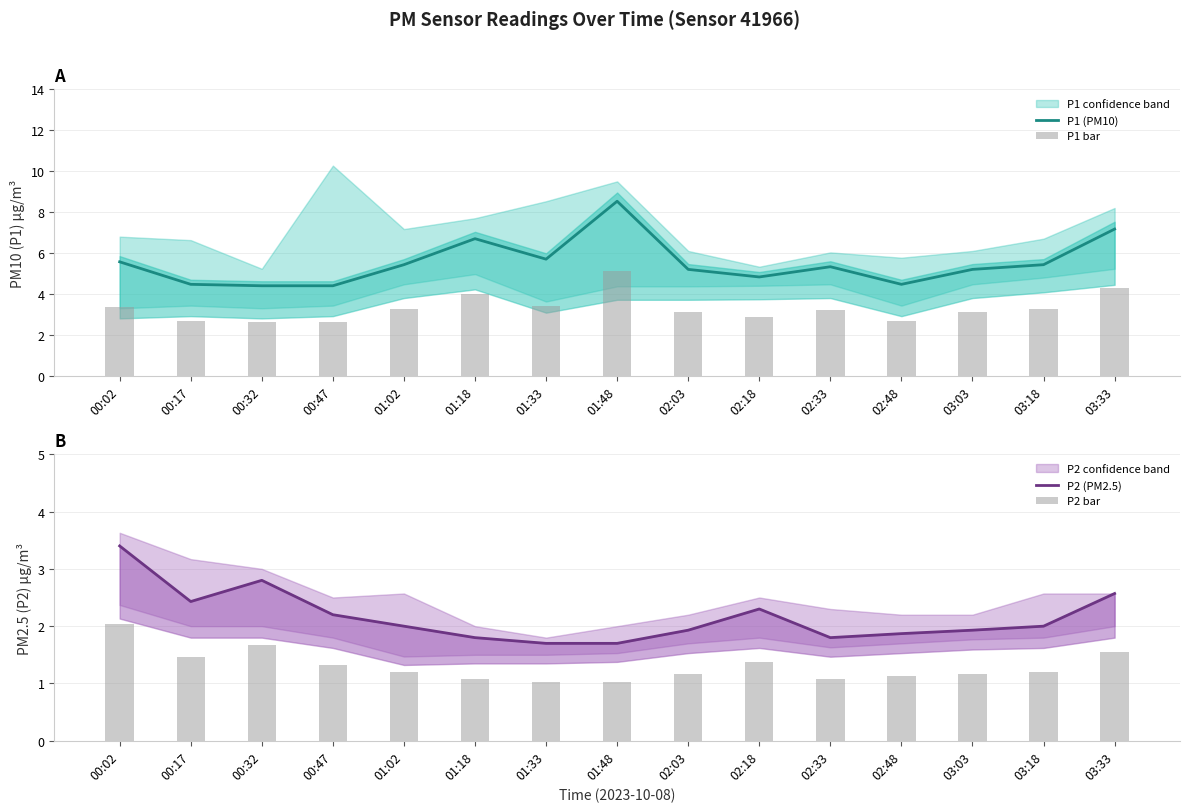

What is the label of the 3rd bar from the left?

00:32